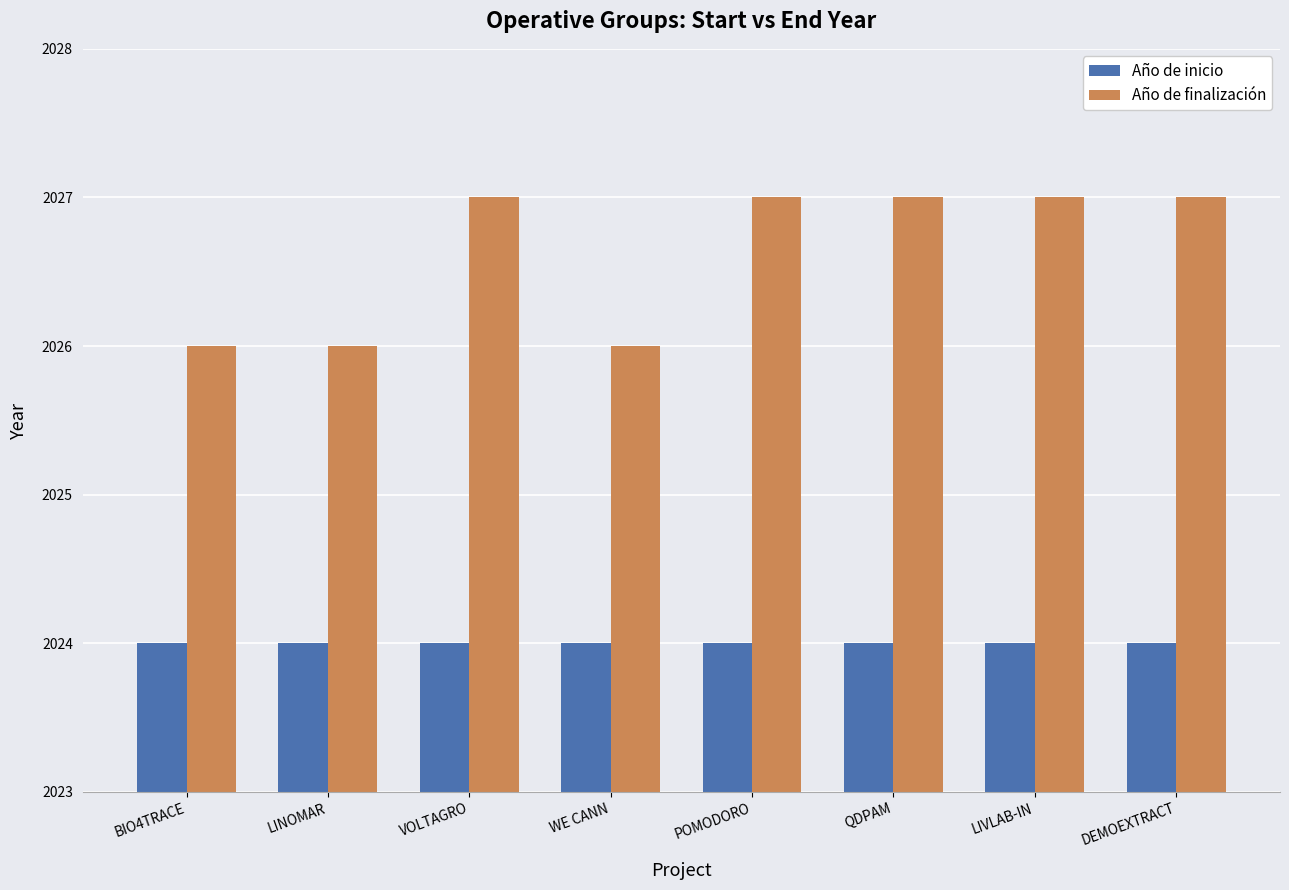

What is the sum of the Año de finalización values at WE CANN and QDPAM?

4053